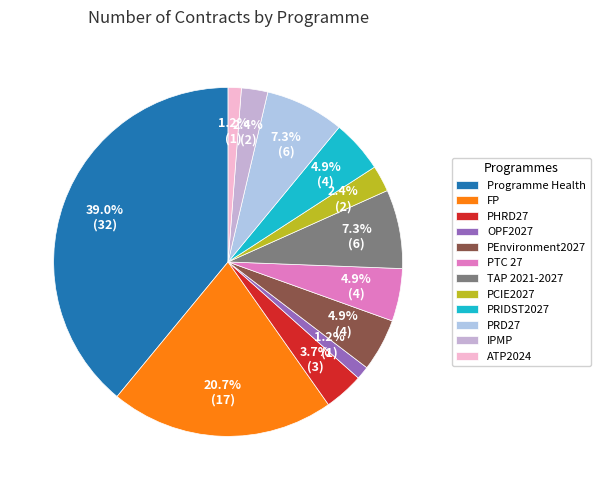

Count the number of slices in the pie.

12